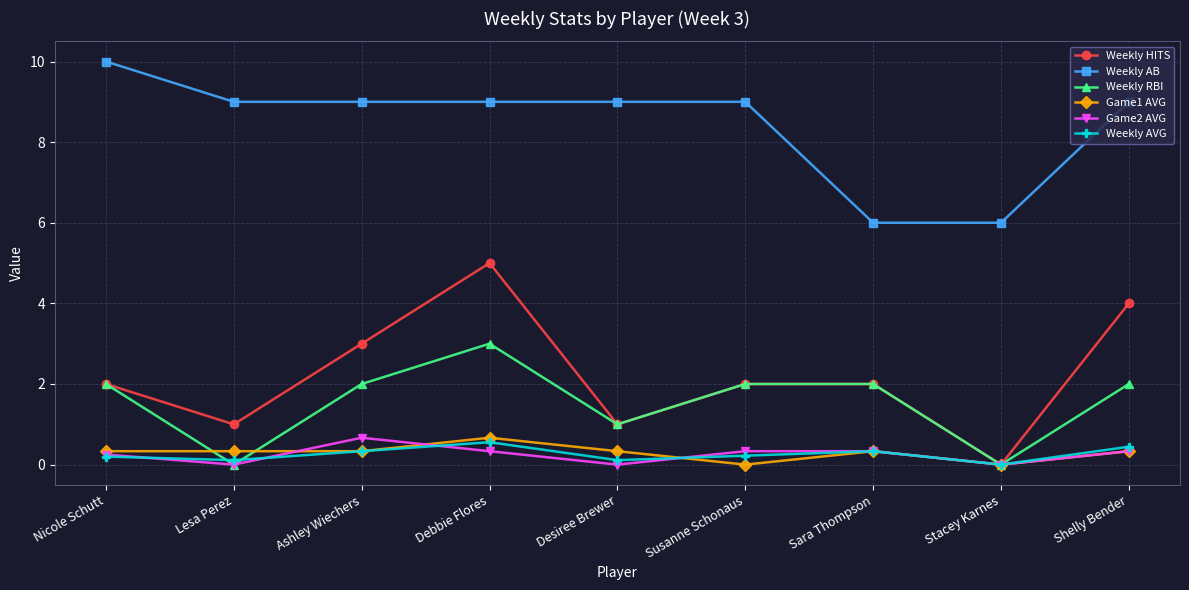

Is the value of Weekly AB at Ashley Wiechers greater than the value of Game1 AVG at Debbie Flores?

Yes